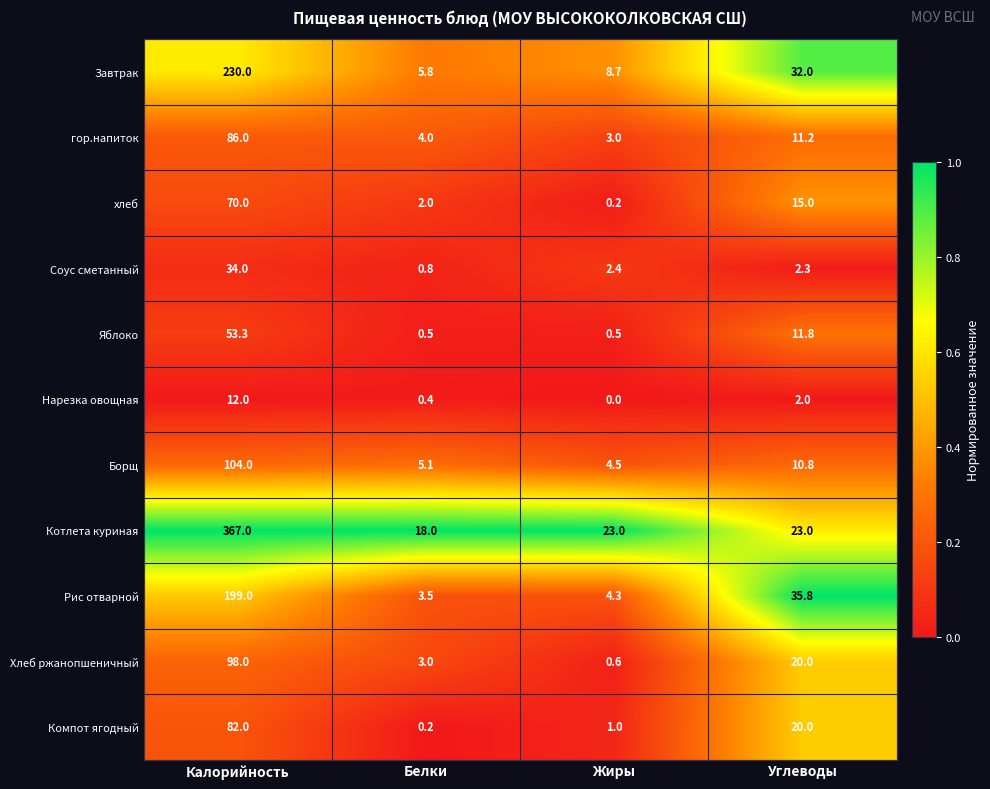

What is the sum of all Нарезка овощная values?

14.4